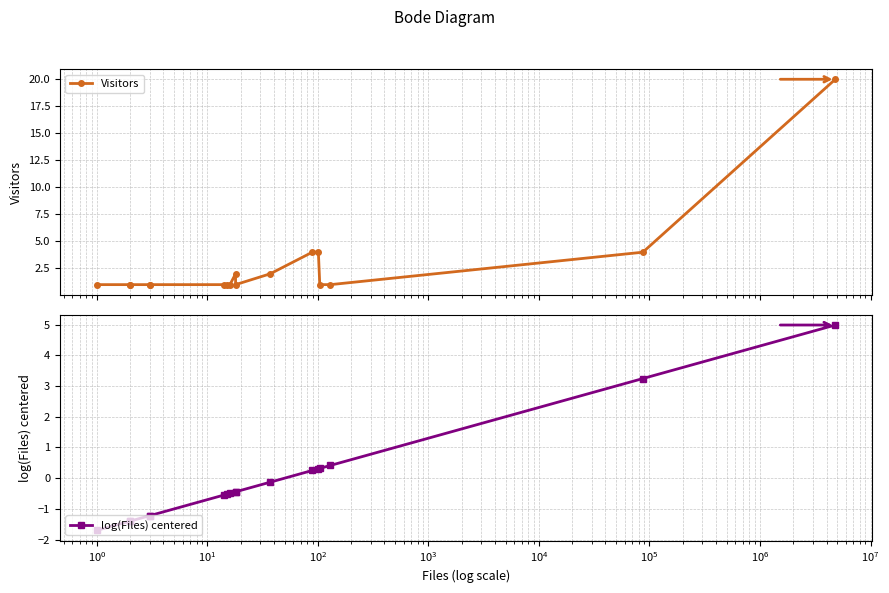

List the series in order of their peak value, highest first.

Visitors, log(Files) centered